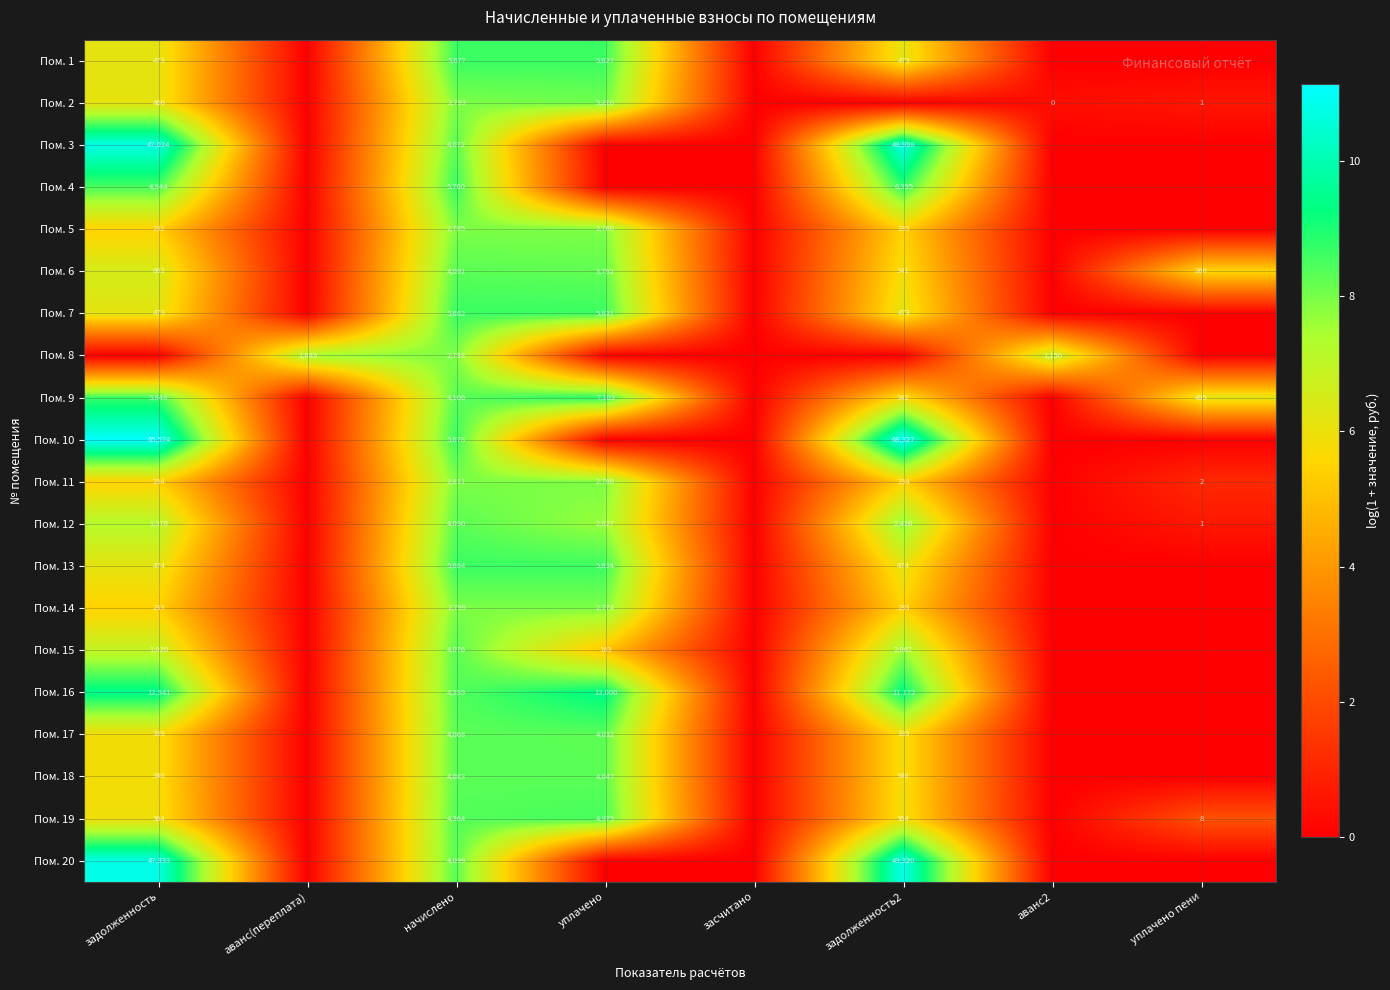

True or false: Пом. 14 has a value of 73 at задолженность.

False